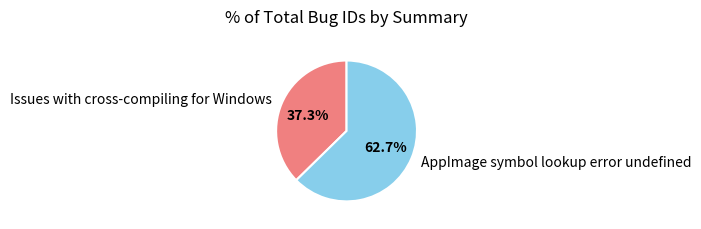

Between AppImage symbol lookup error undefined and Issues with cross-compiling for Windows, which is larger?

AppImage symbol lookup error undefined